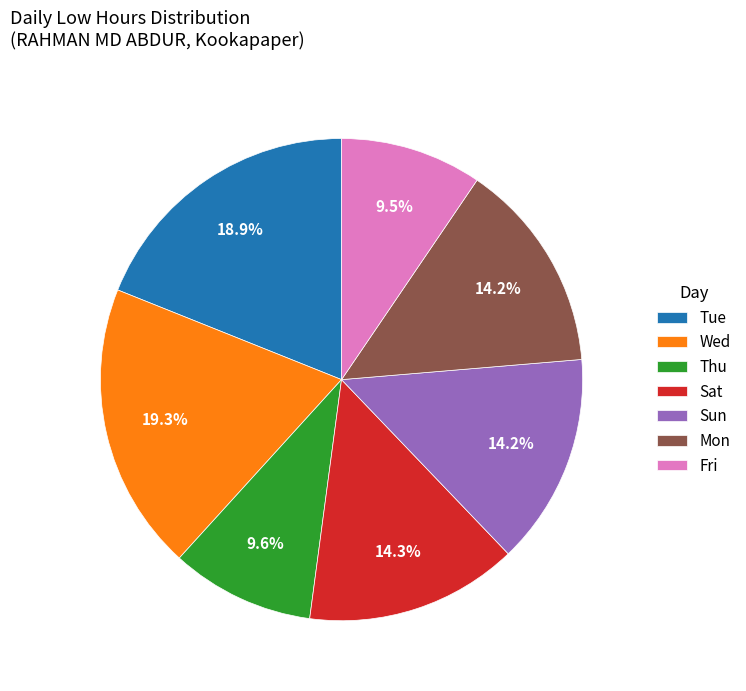

Approximately how many times larger is the value at Sat compared to Tue?

0.8